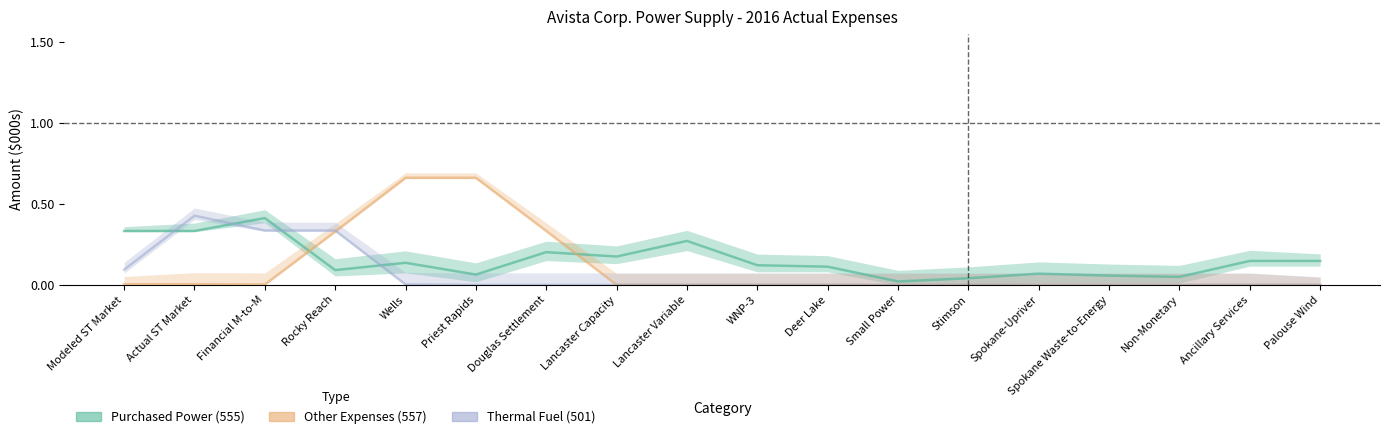

Rank the series by their average value, from highest to lowest.

Purchased Power (555), Other Expenses (557), Thermal Fuel (501)